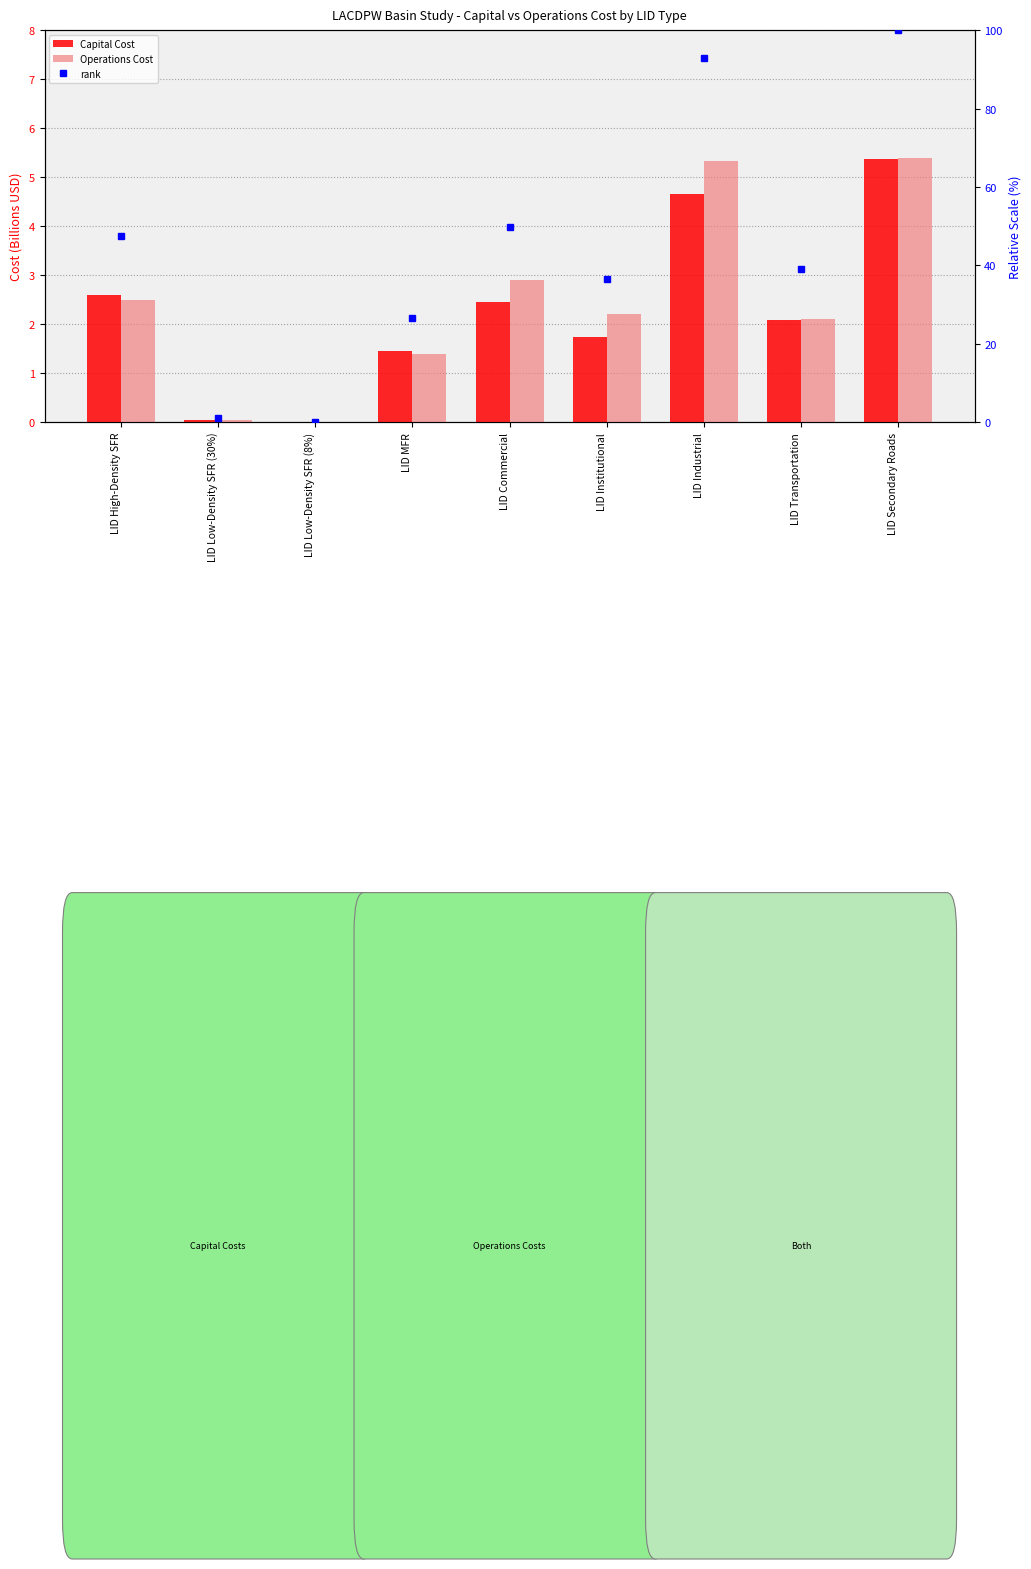

True or false: rank has a value of 64.6 at LID High-Density SFR.

False